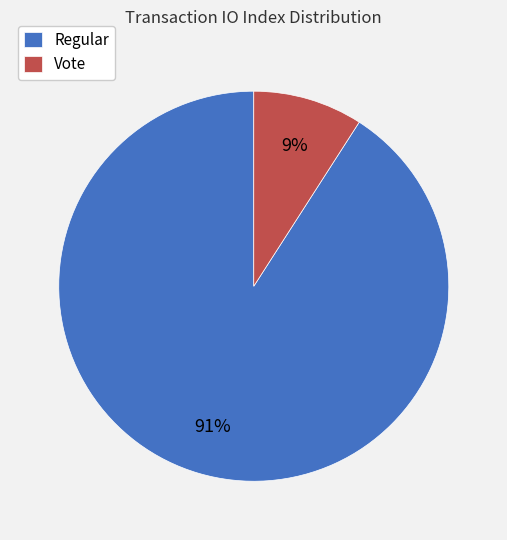

What is the largest slice in the pie chart?

Regular